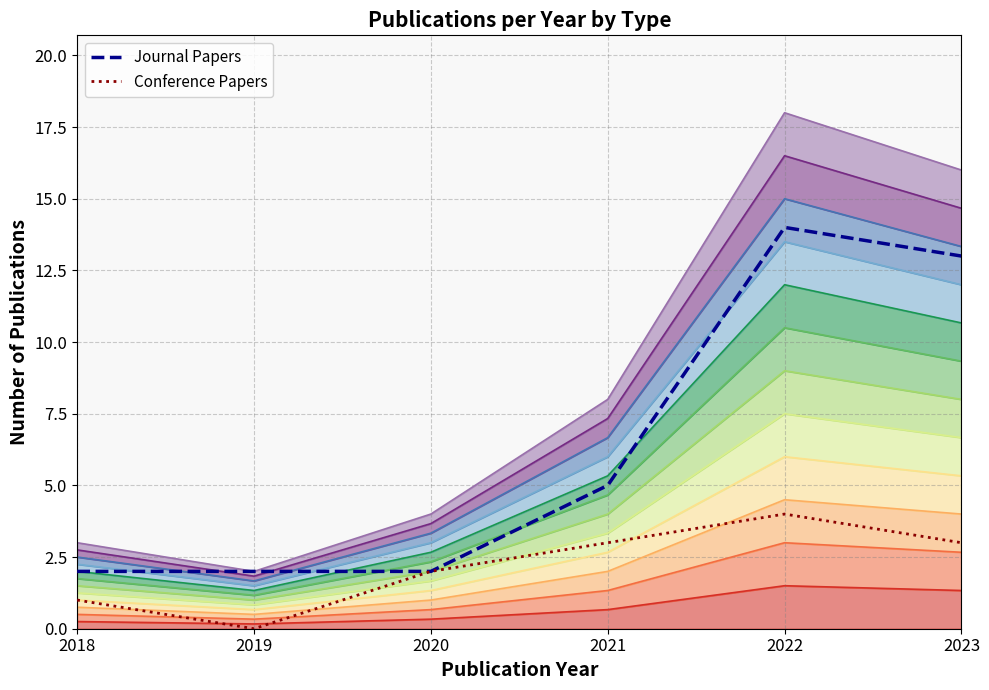

At which category does Conference Papers reach its first local peak?

2022